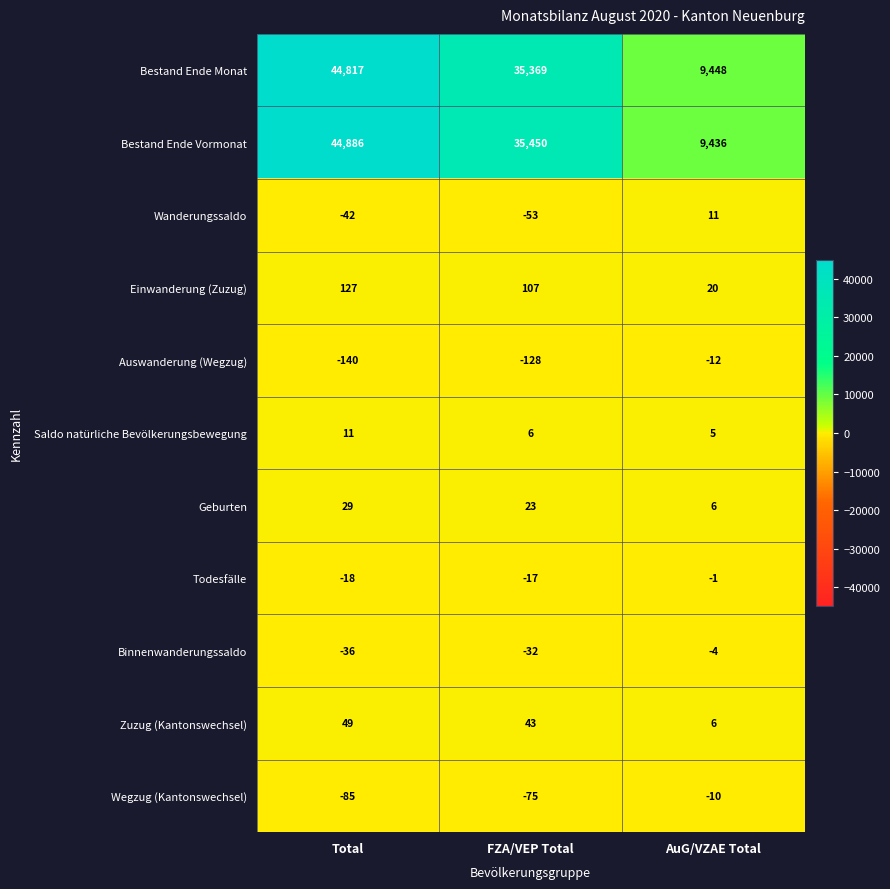

At which label does Bestand Ende Monat reach its peak?

Total